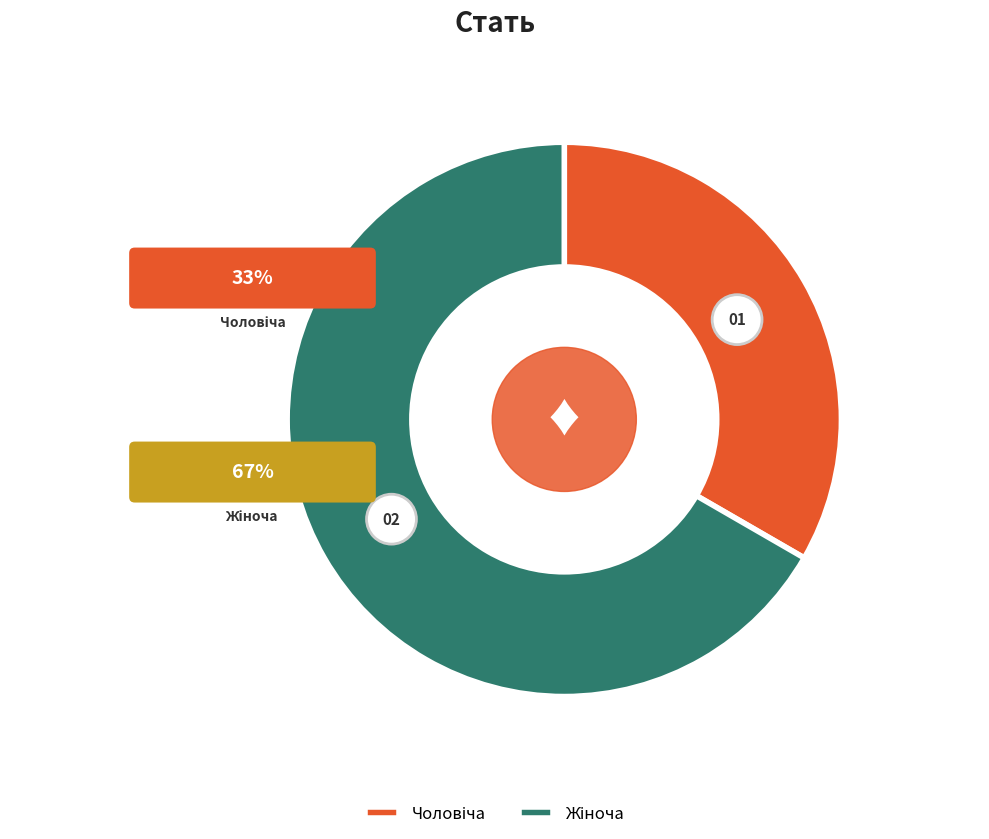

To the nearest percent, what is the average slice percentage?

50%